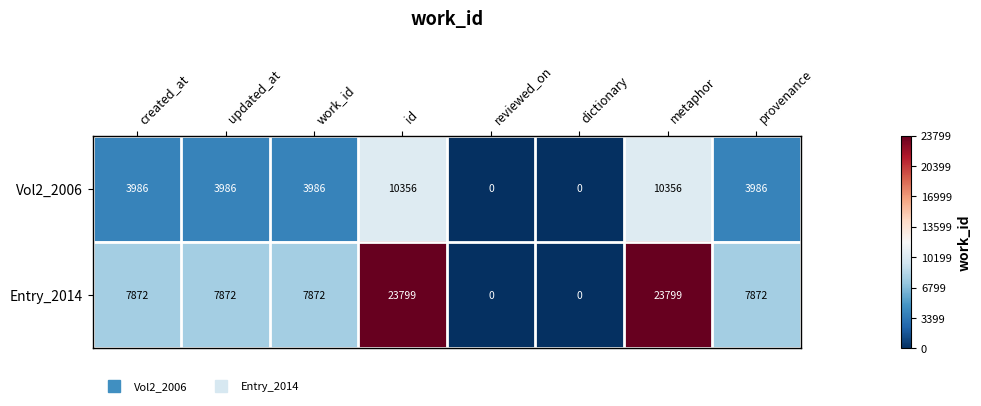

The Entry_2014 series shows 0 at dictionary. True or false?

True